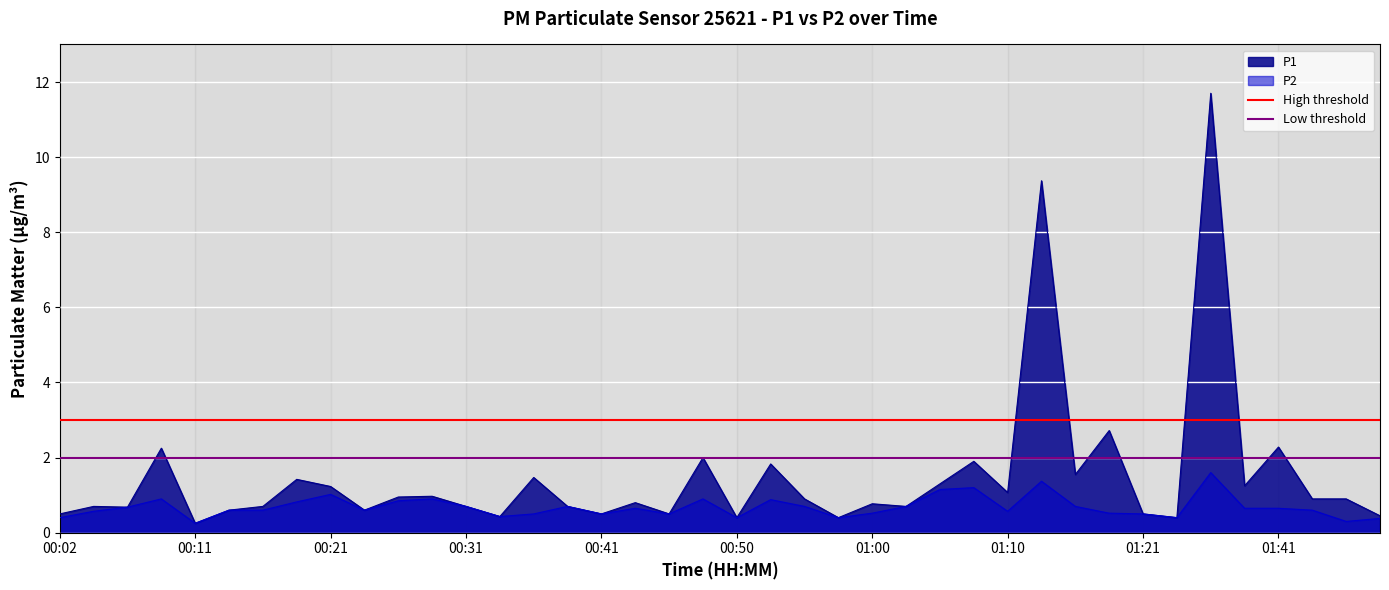

The P1 series shows 0.4 at 00:21. True or false?

False